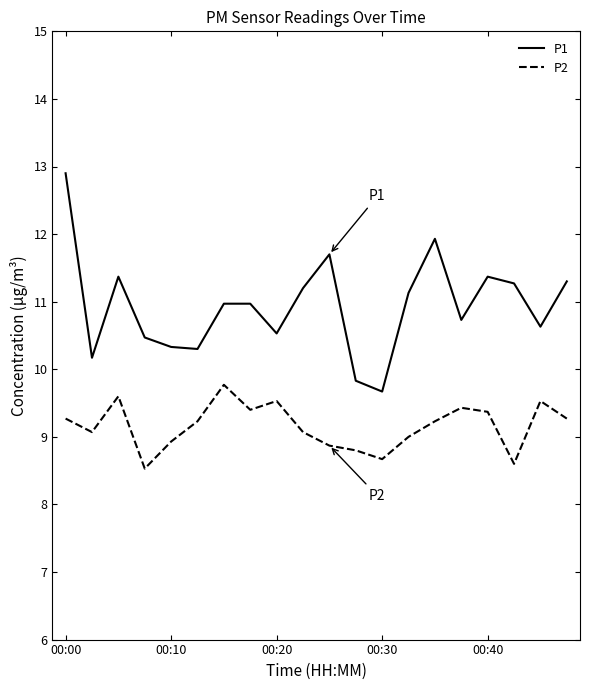

True or false: P2 and P1 cross at least once.

False